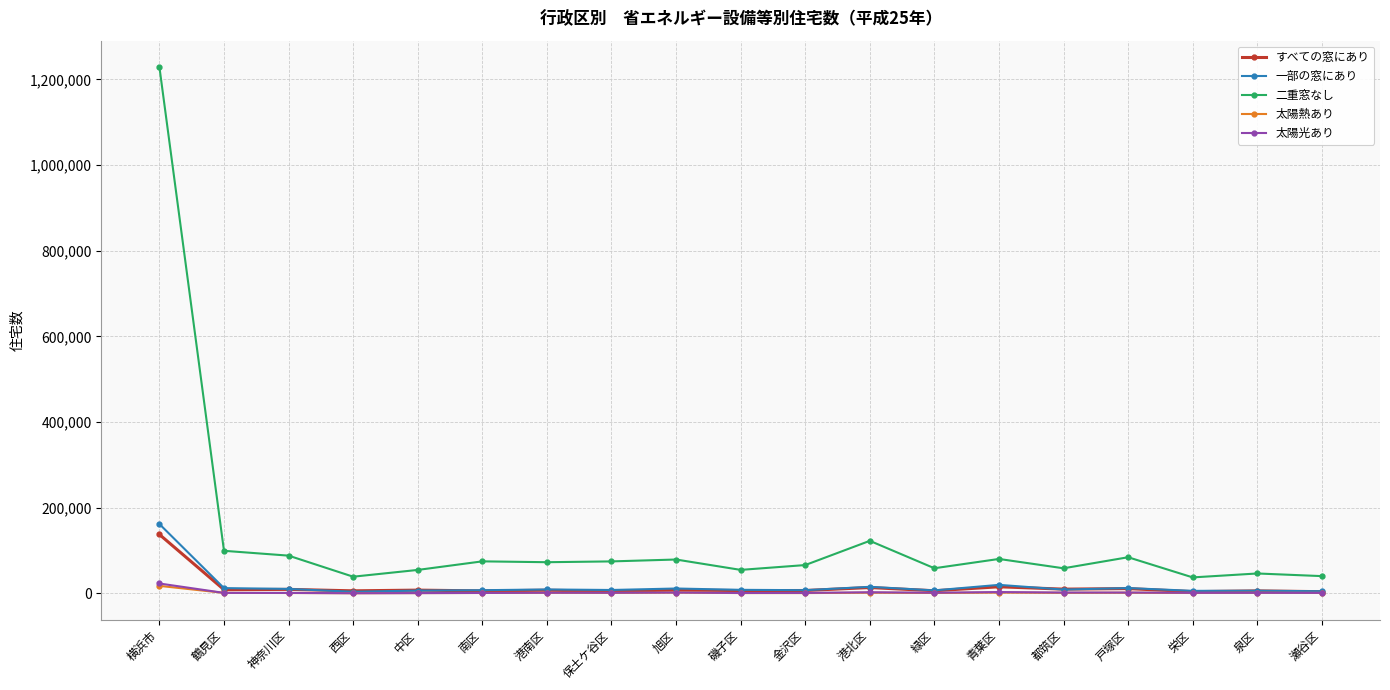

What is the value of the 太陽熱あり point at the 11th from the left?

530